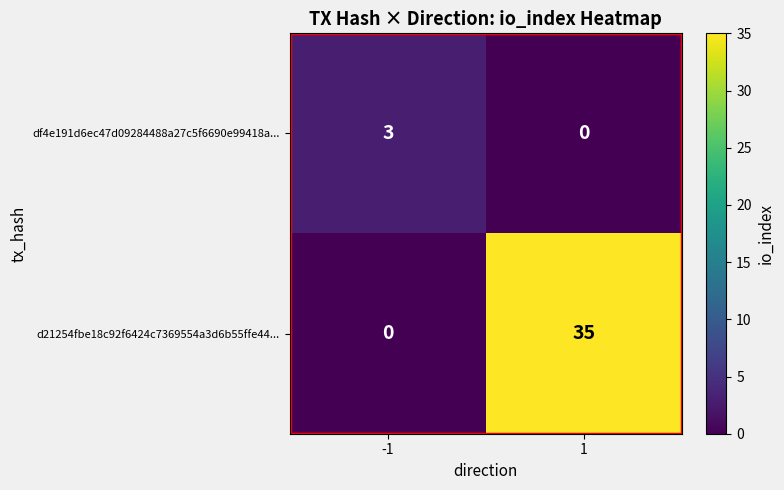

What is the sum of the df4e191d6ec47d09284488a27c5f6690e99418a... values at 1 and -1?

3